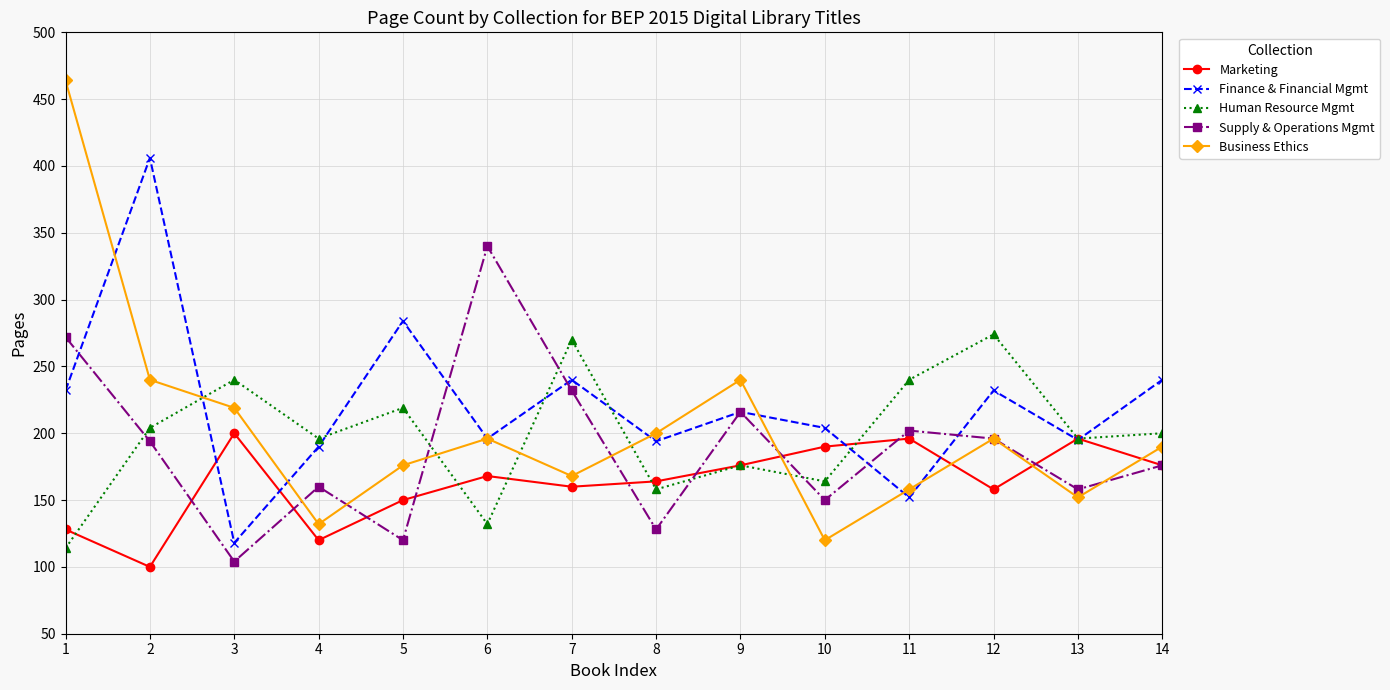

True or false: Human Resource Mgmt and Finance & Financial Mgmt cross at least once.

True